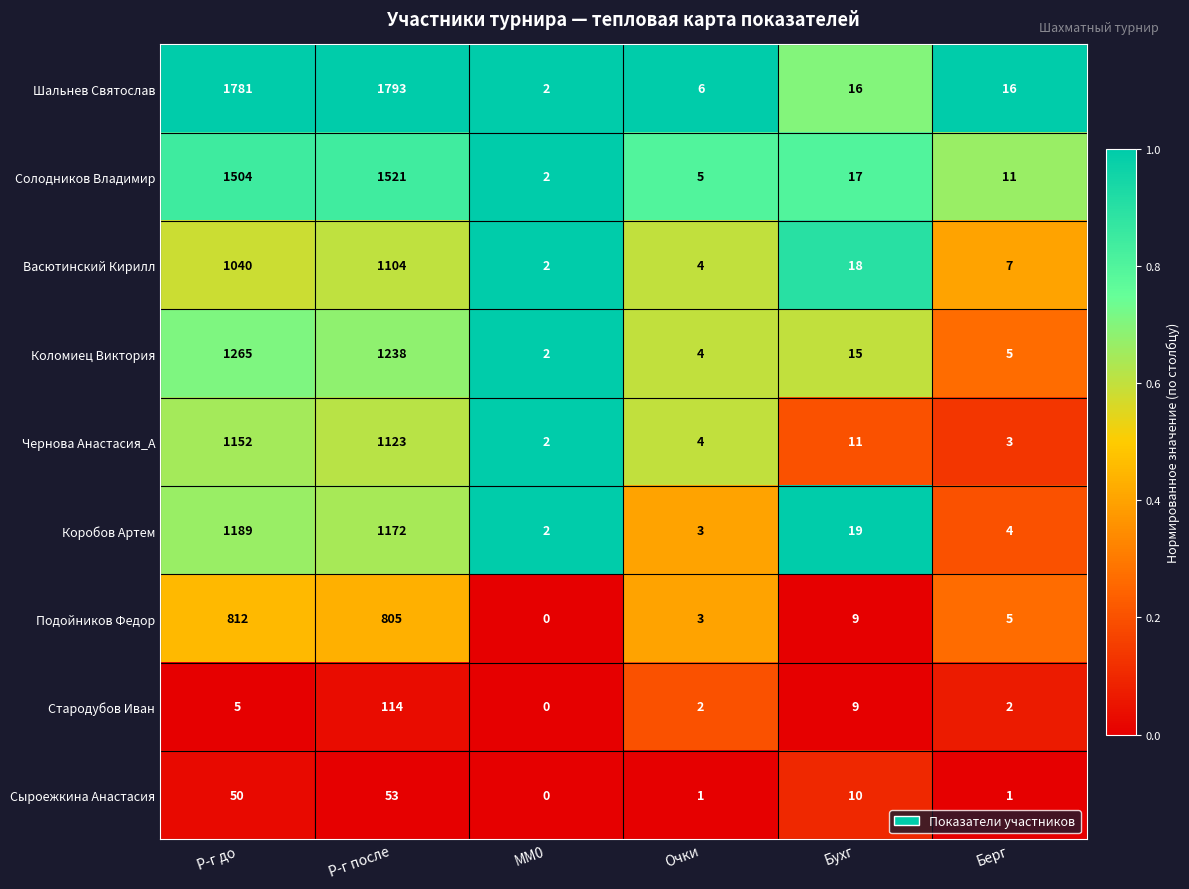

Which series has the widest spread of values?

Шальнев Святослав